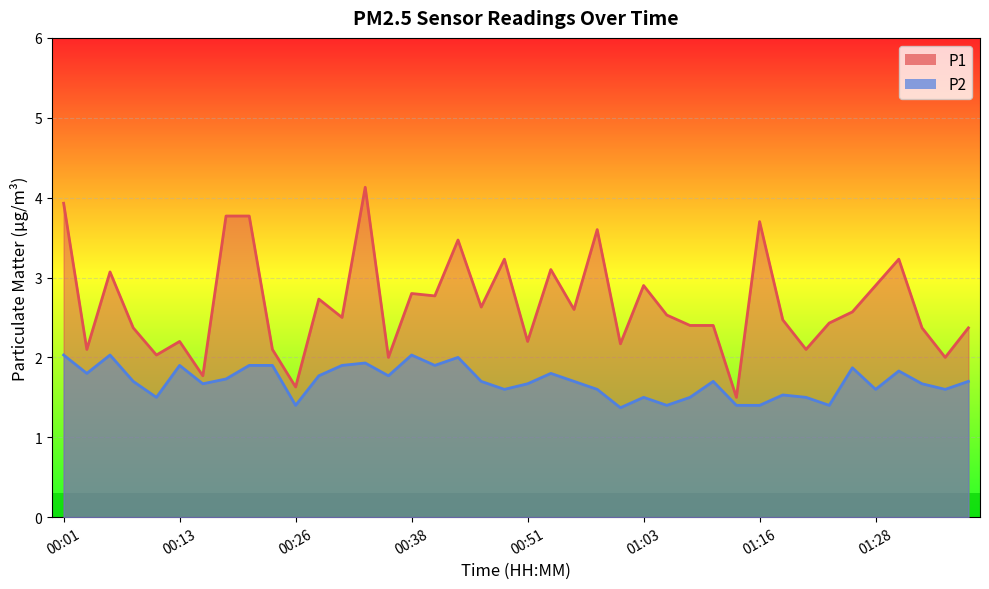

True or false: P2 and P1 intersect in this chart.

False